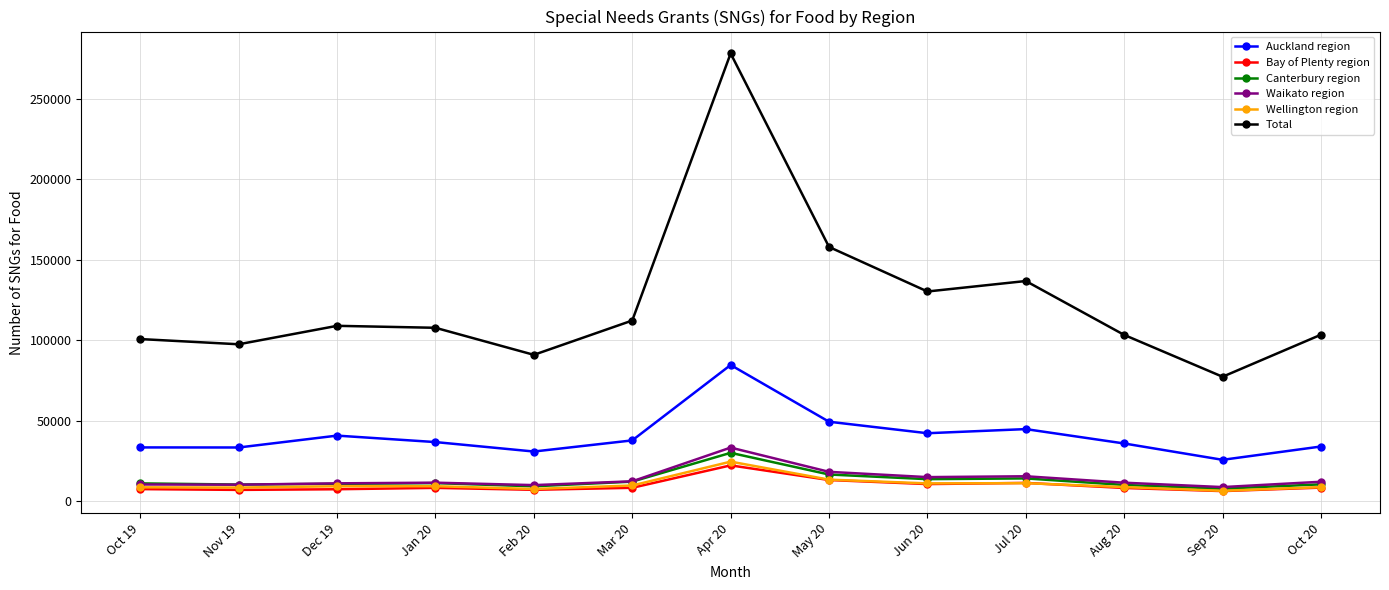

At which label is Total closest to 177815?

May 20